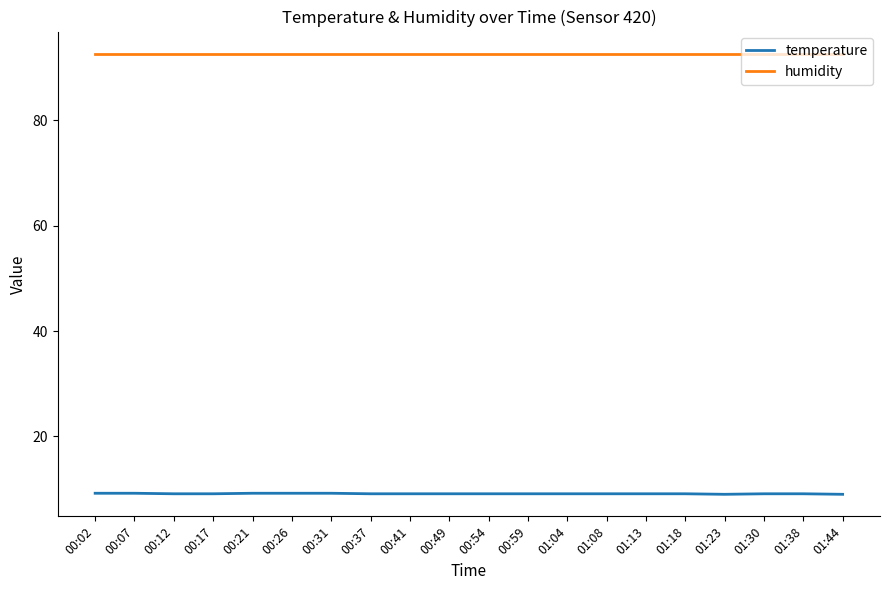

True or false: humidity and temperature cross at least once.

False